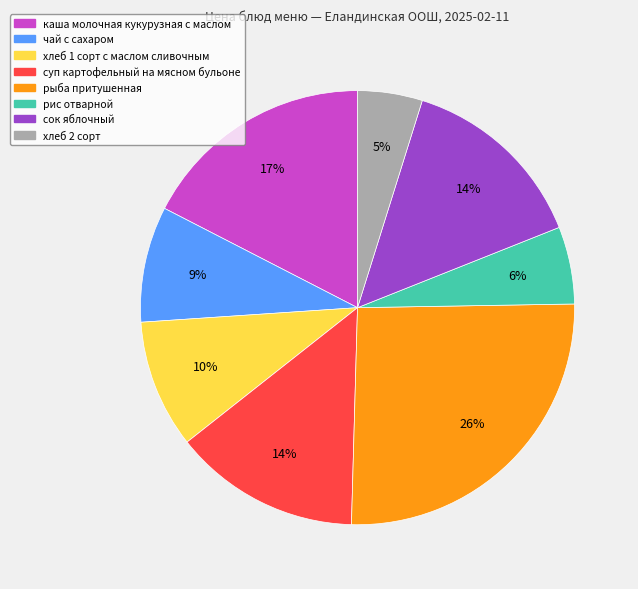

To the nearest percent, what is the difference between the чай с сахаром and хлеб 2 сорт slice percentages?

4%